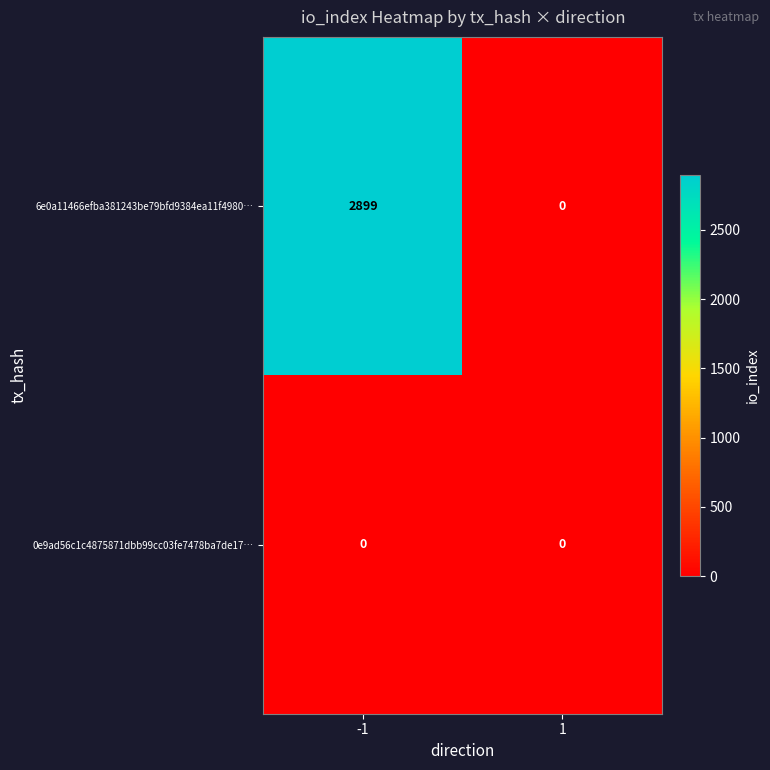

Reading left to right, transcribe all the data shown in this chart.

6e0a11466efba381243be79bfd9384ea11f4980…: 2899	0
0e9ad56c1c4875871dbb99cc03fe7478ba7de17…: 0	0